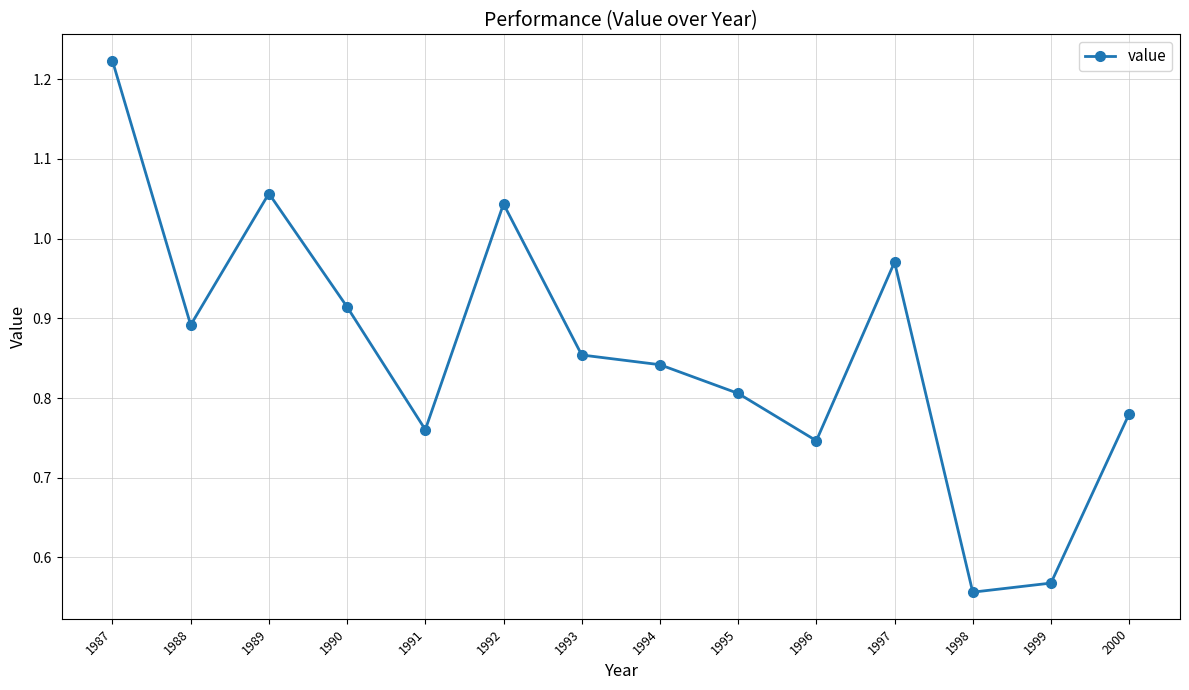

Rank the categories by value from lowest to highest.

1998, 1999, 1996, 1991, 2000, 1995, 1994, 1993, 1988, 1990, 1997, 1992, 1989, 1987